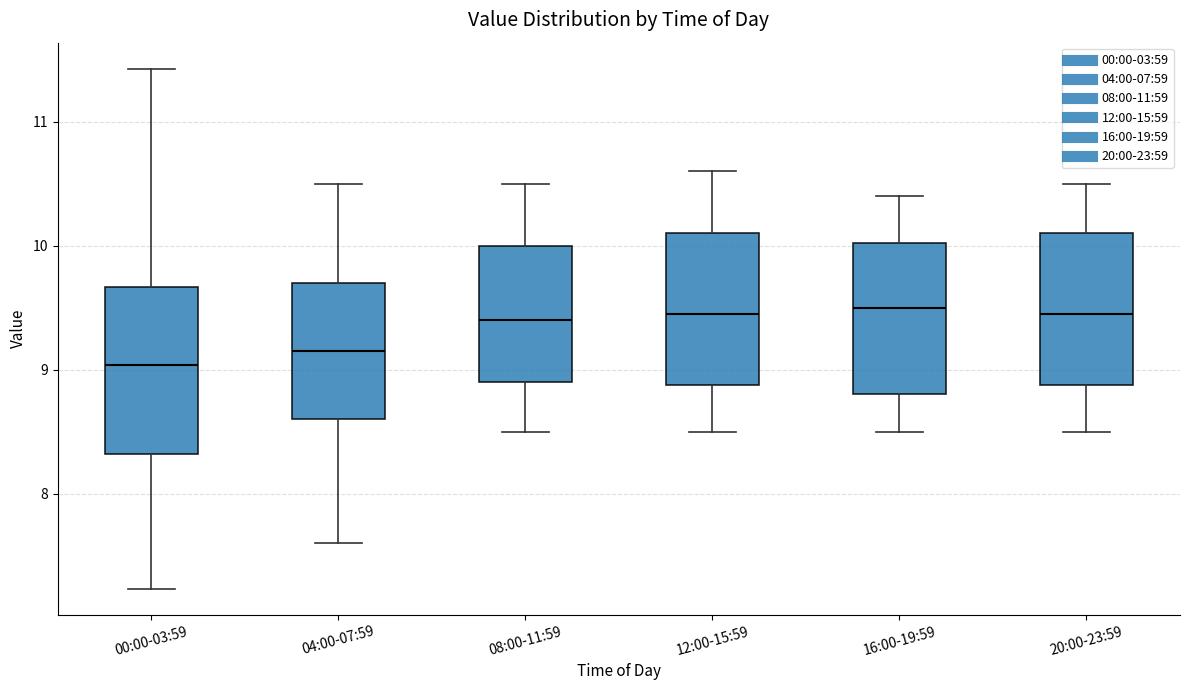

Where is the upper edge of the box for 08:00-11:59 on the y-axis? The values are not printed on the chart, so give them approximately, as read against the axis.

10.0